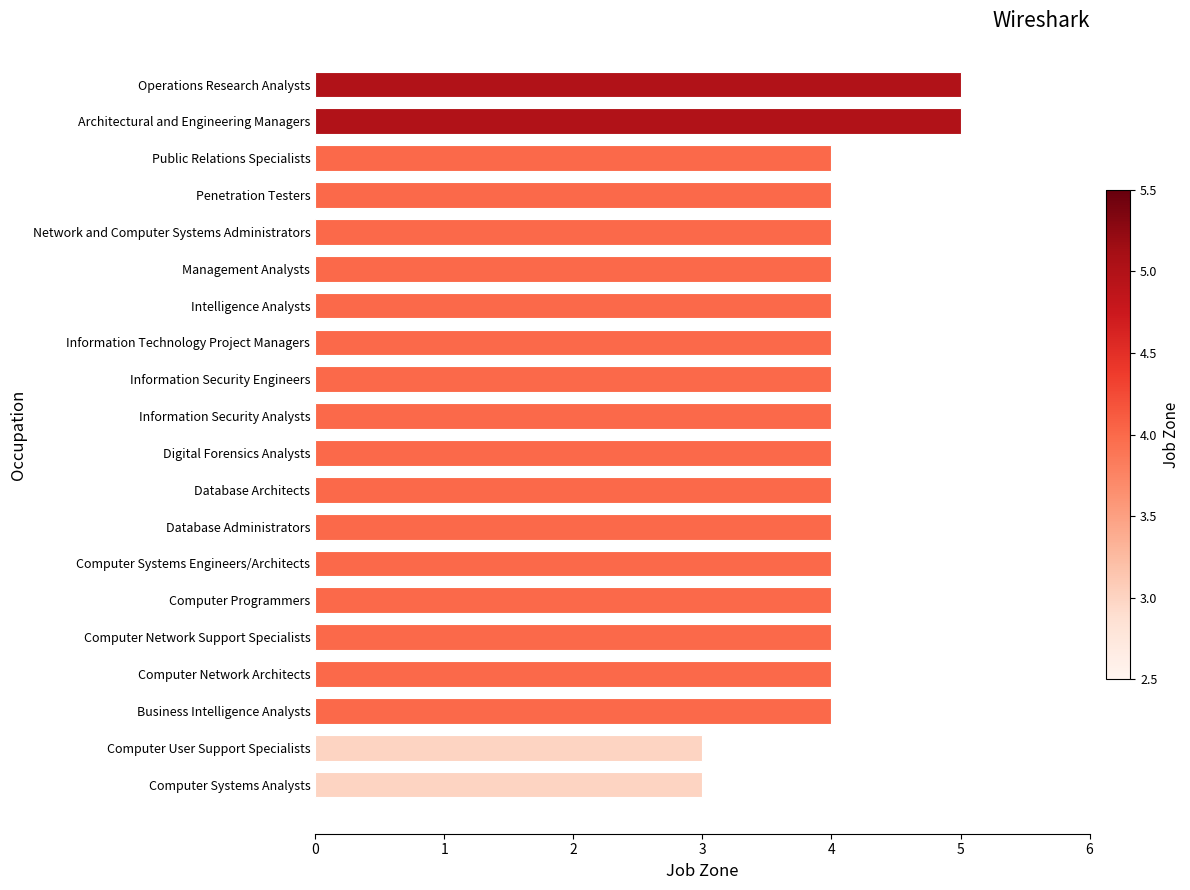

The chart shows a value of 3 at Penetration Testers. True or false?

False